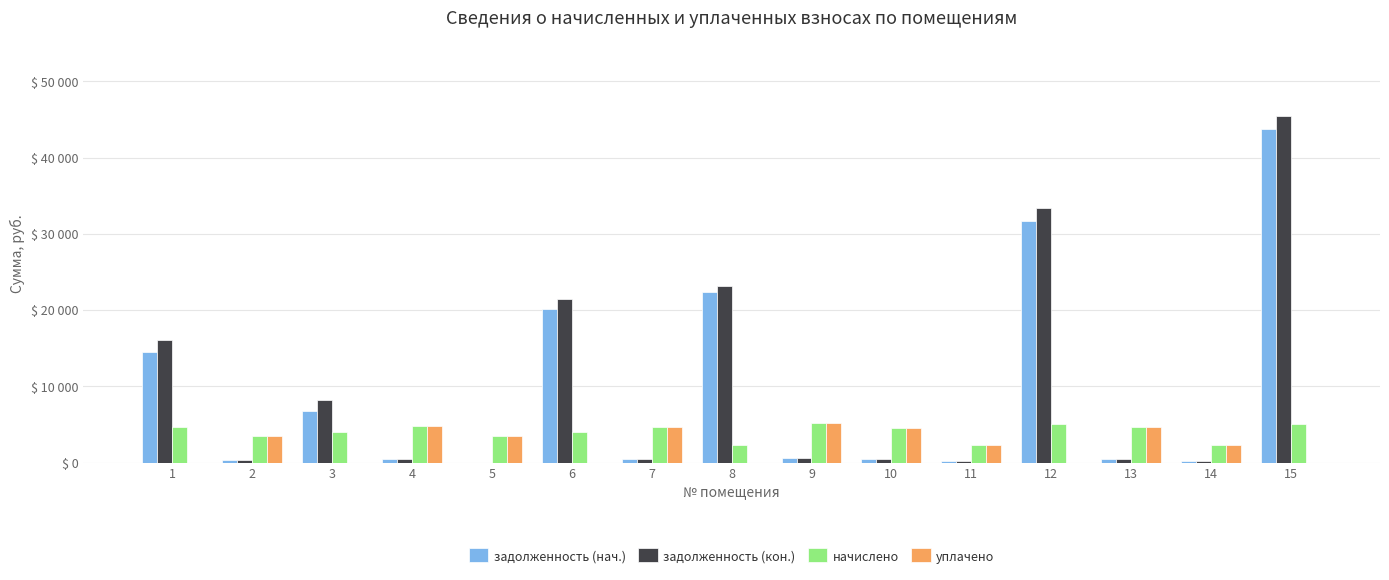

Rank the series at 8 from lowest to highest value.

уплачено, начислено, задолженность (нач.), задолженность (кон.)